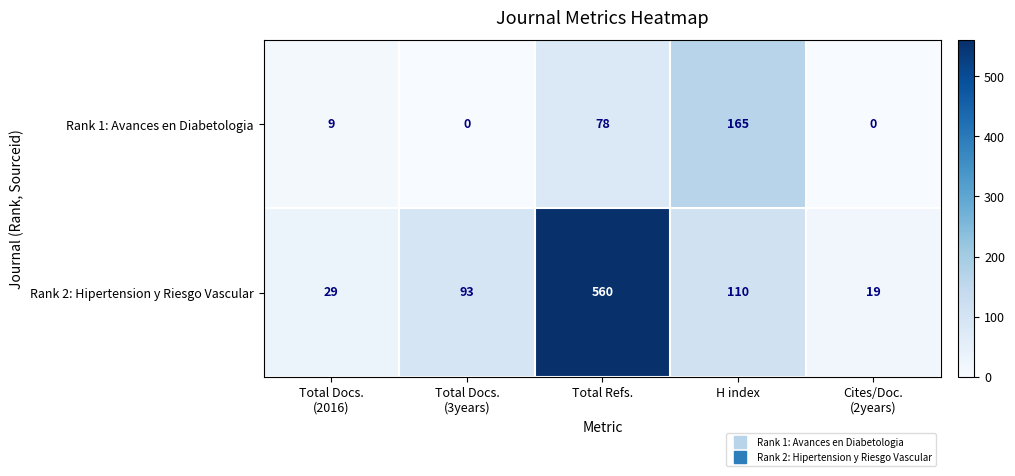

What is the total value across all series at Total Docs.
(2016)?

38